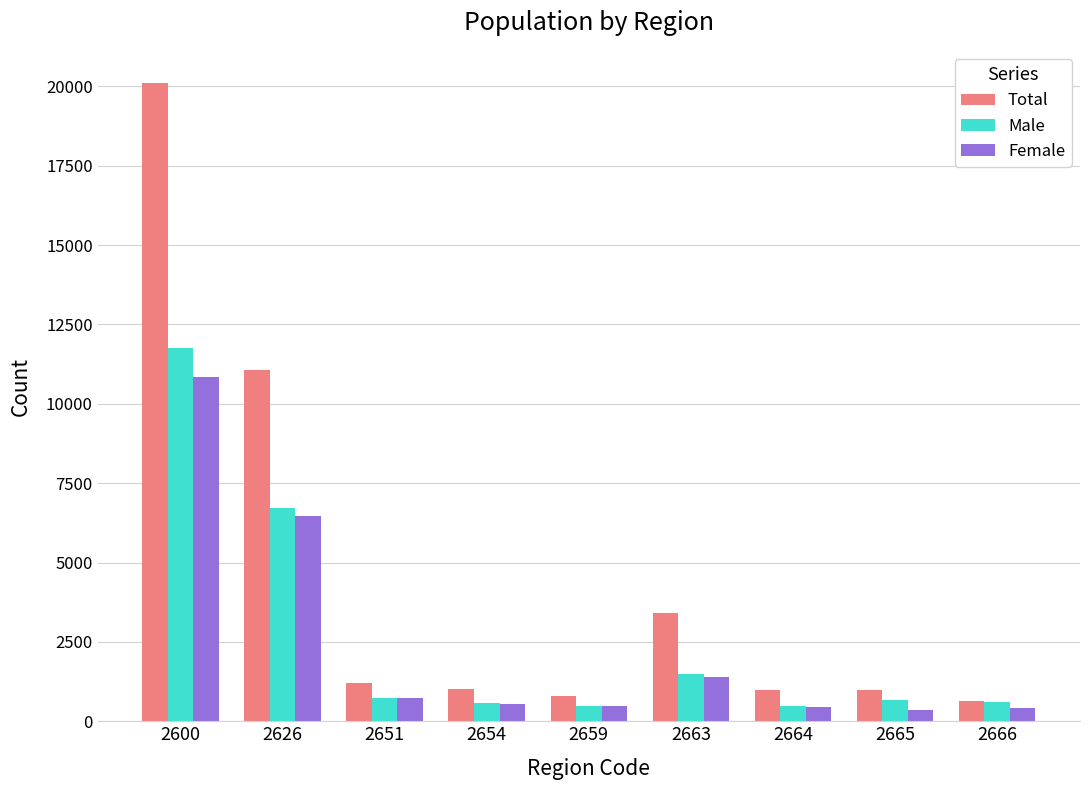

How many groups of bars are there?

9